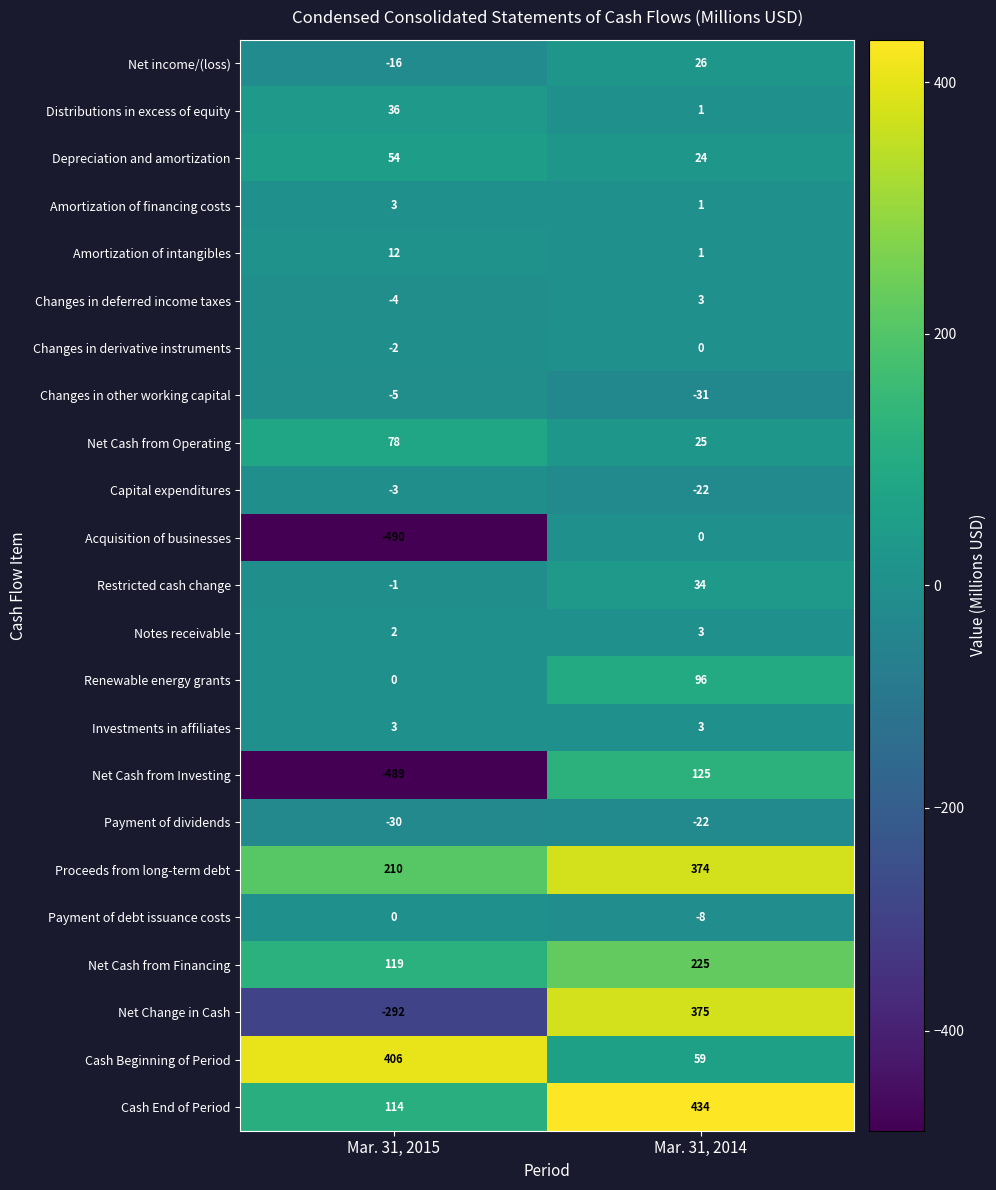

The value of Notes receivable at Mar. 31, 2015 is 2. True or false?

True